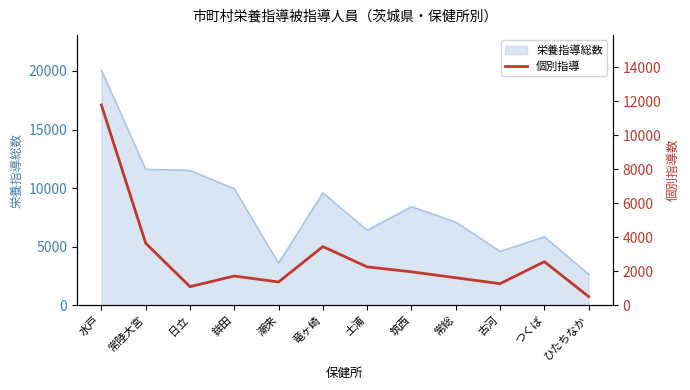

Which has a higher value, 潮来 or 竜ヶ崎?

竜ヶ崎